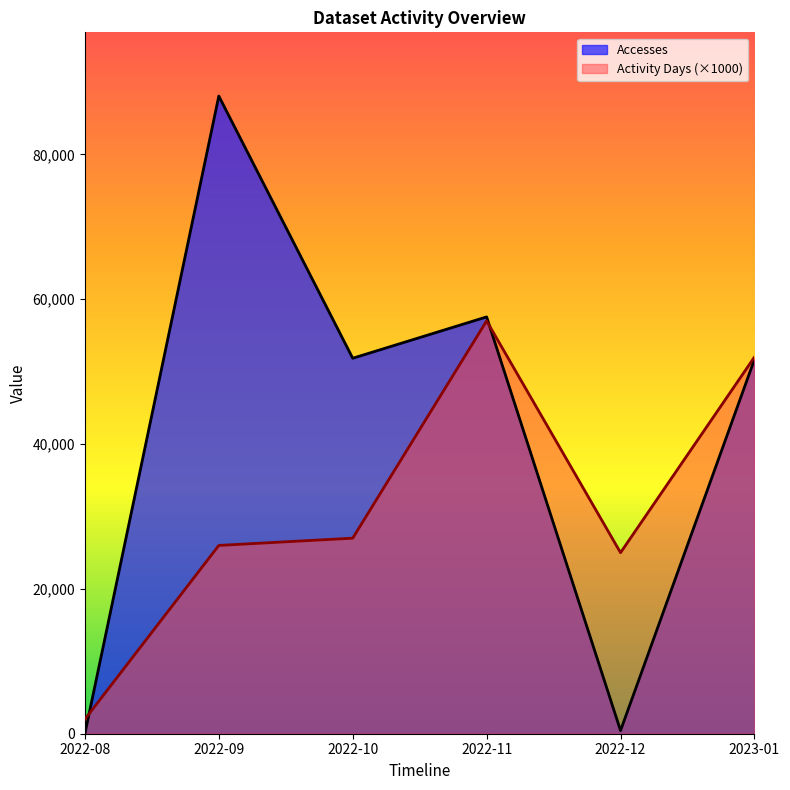

Count the number of categories in the chart.

6